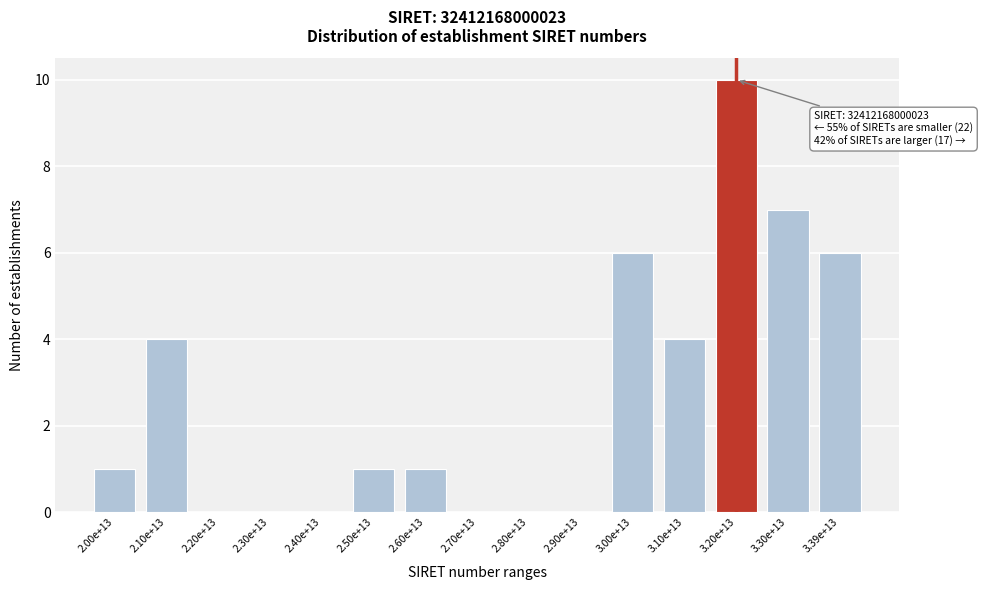

Reading left to right, what are all the values shown in this chart?

2.00e+13=1	2.10e+13=4	2.20e+13=0	2.30e+13=0	2.40e+13=0	2.50e+13=1	2.60e+13=1	2.70e+13=0	2.80e+13=0	2.90e+13=0	3.00e+13=6	3.10e+13=4	3.20e+13=10	3.30e+13=7	3.39e+13=6